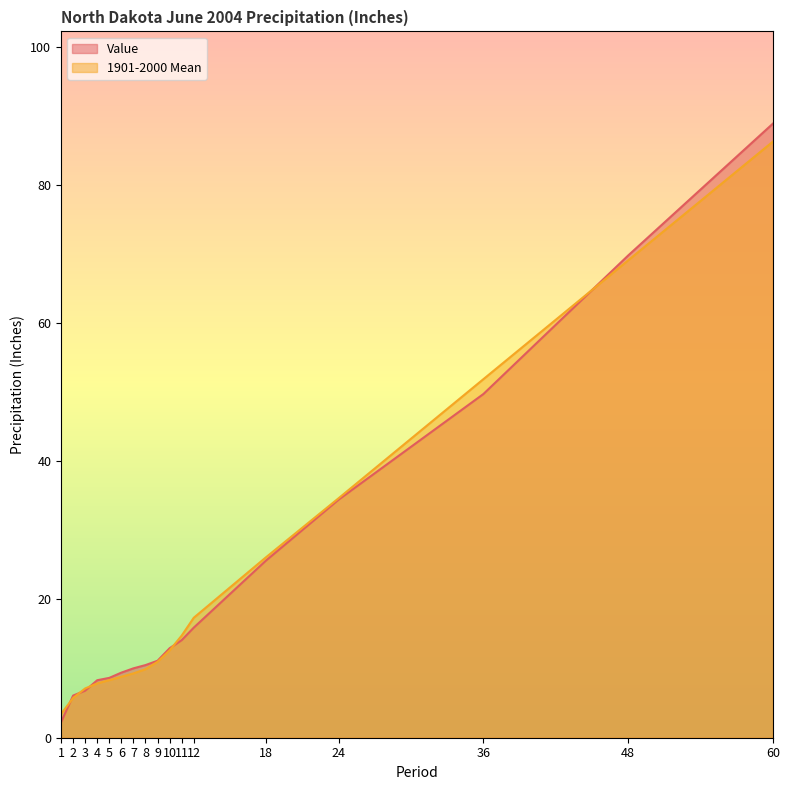

True or false: 1901-2000 Mean has more than 2 interior local peaks.

False